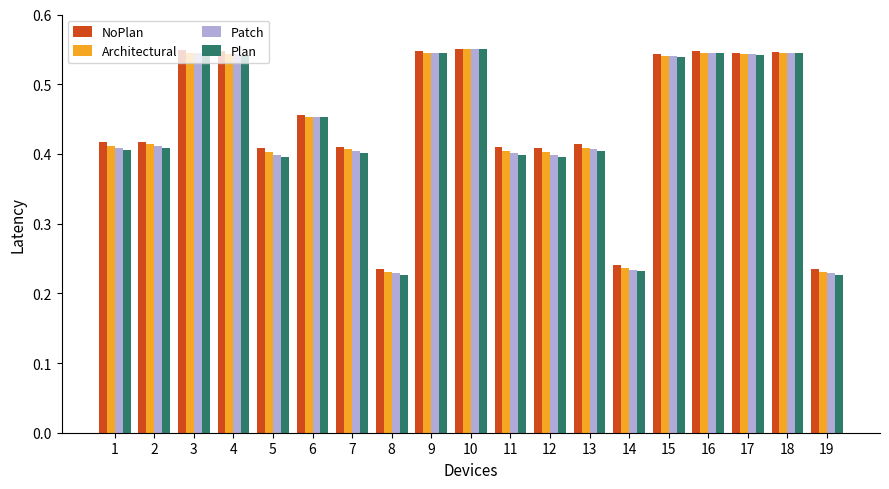

Count the Architectural values in the range 0 to 1.

19